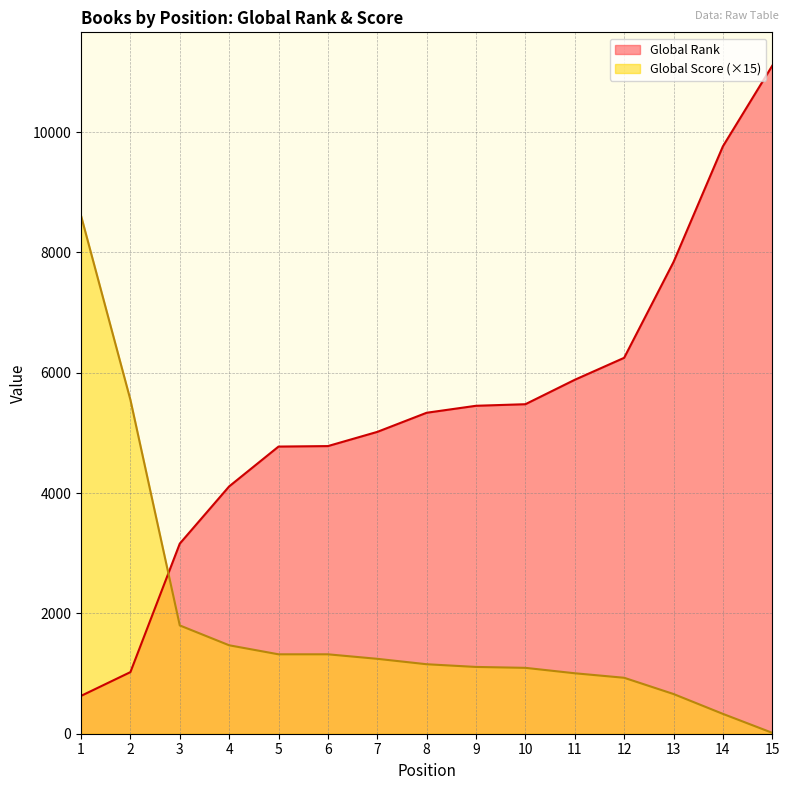

Which series changed the most between 3 and 15?

Global Rank